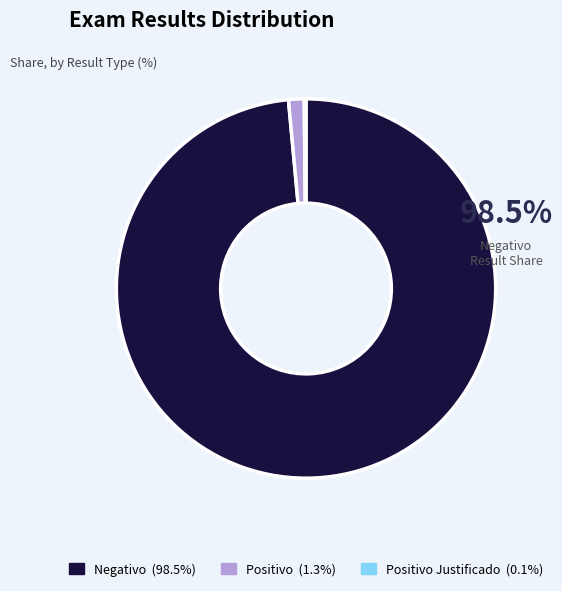

Does any single category account for the majority?

Yes